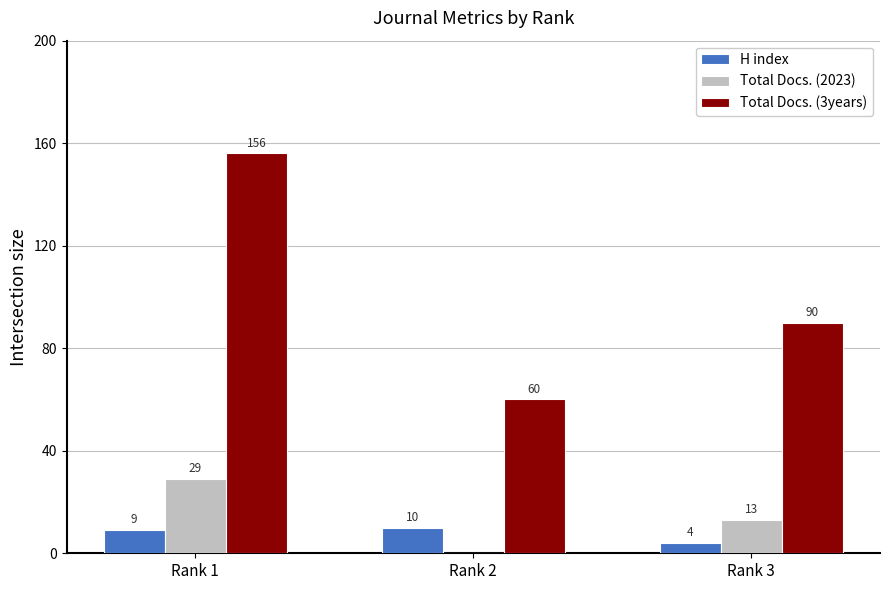

At which category is the sum across all series the highest?

Rank 1